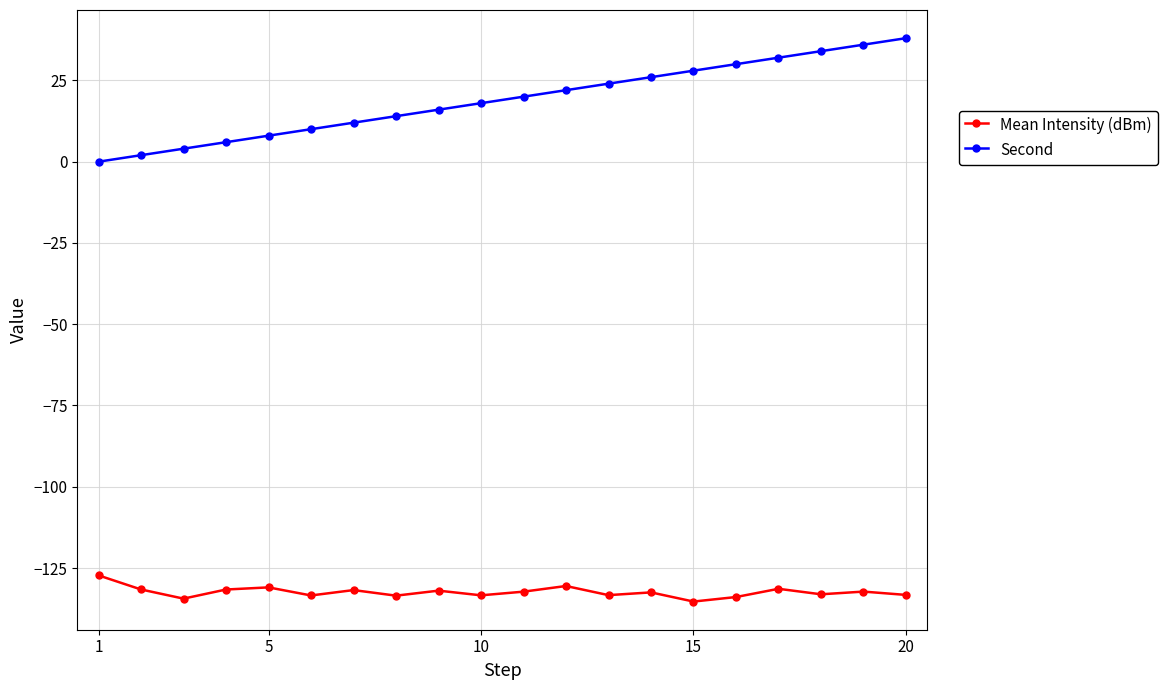

How many data points does each series have?

20